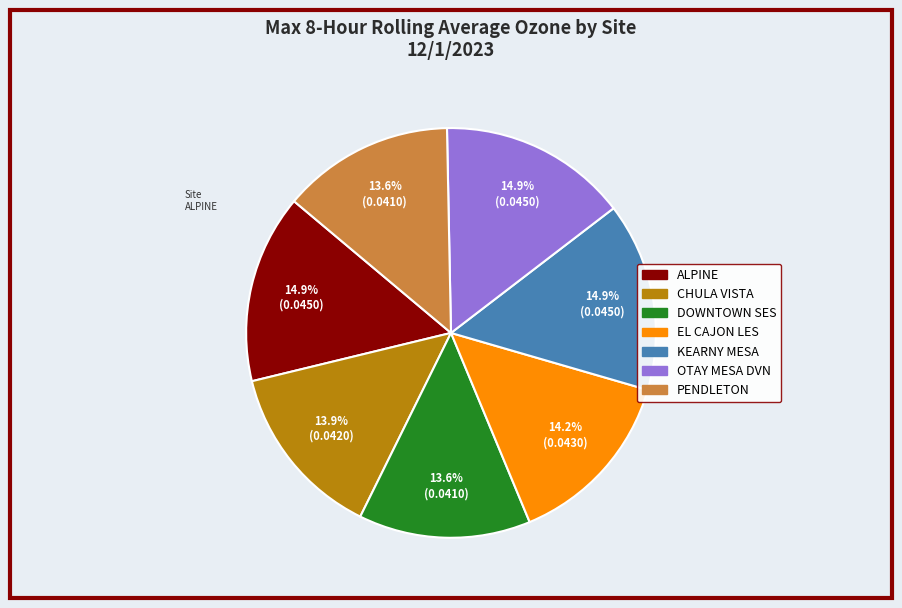

To the nearest percent, what is the difference between the largest and smallest slice percentages?

1%